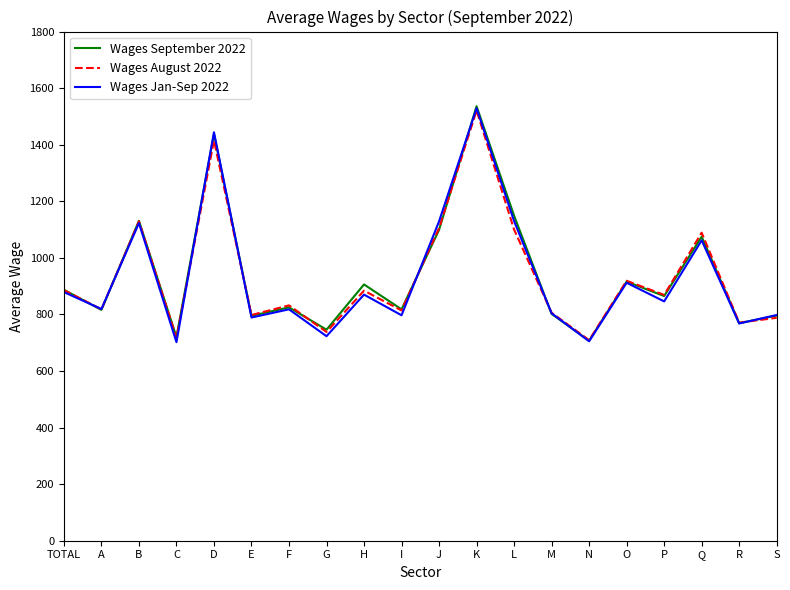

What is the smallest value displayed?

702